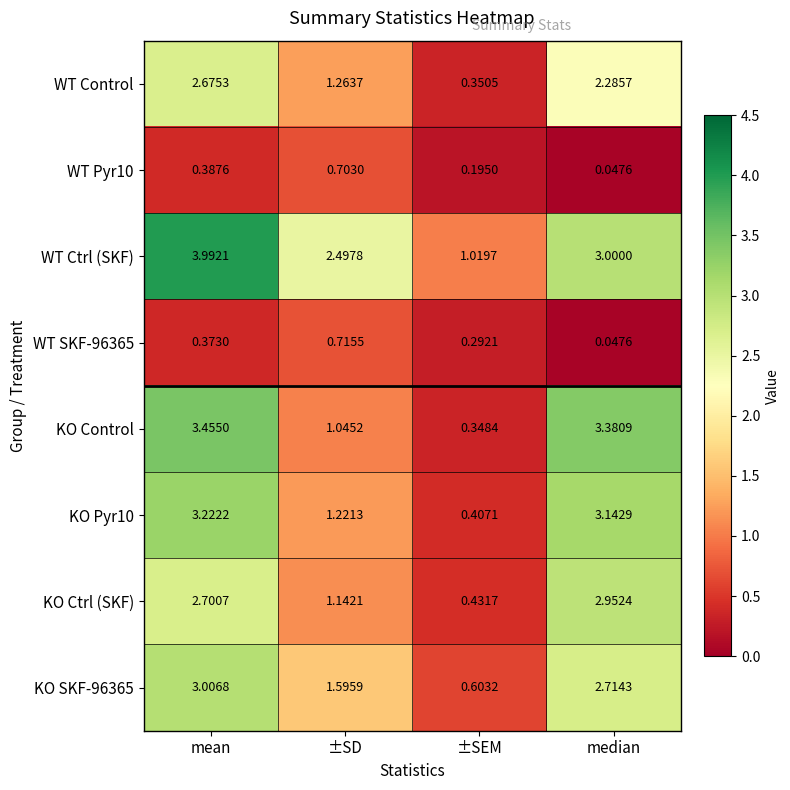

What is the maximum value shown in the chart?

4.0